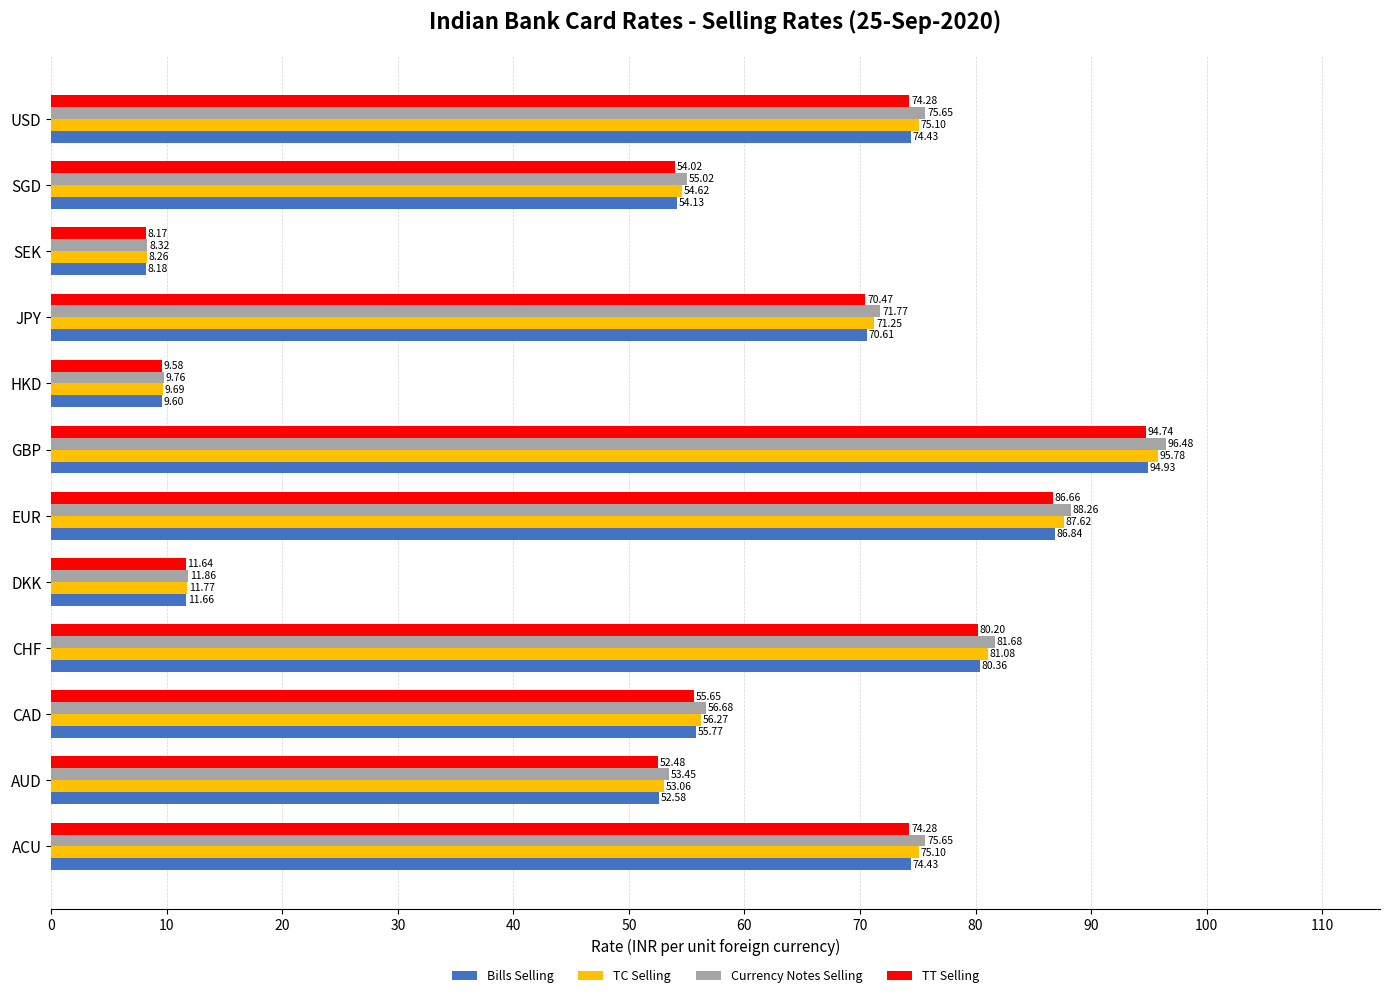

Which series has the largest range (max minus min)?

Currency Notes Selling